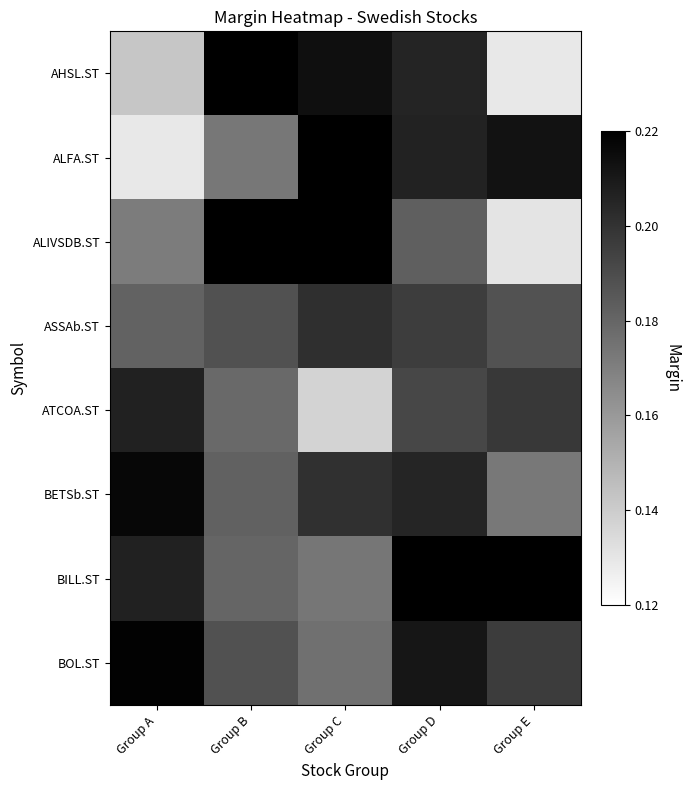

Which series has the largest range (max minus min)?

AHSL.ST